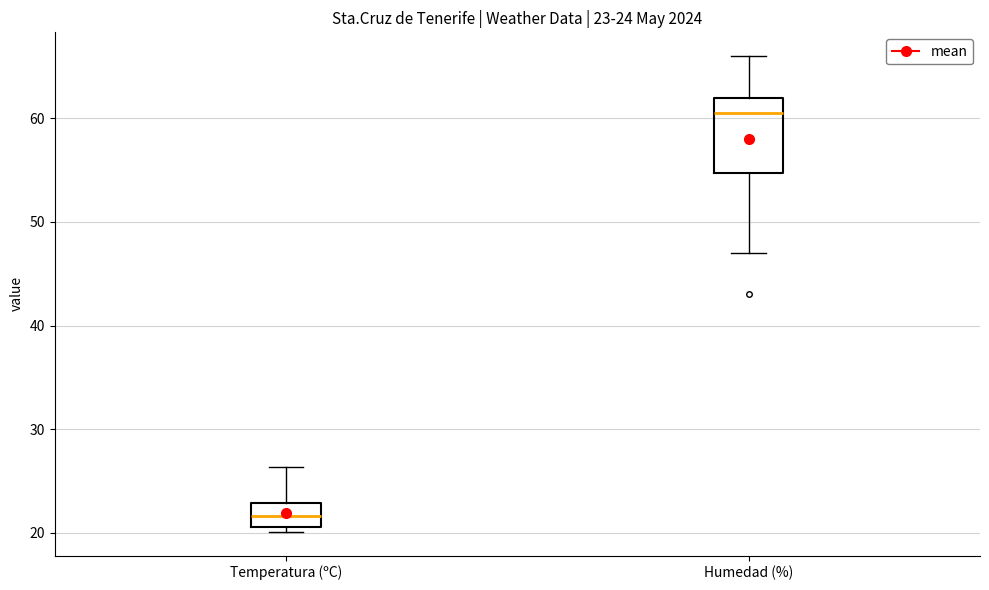

Which box has the highest median line?

Humedad (%)